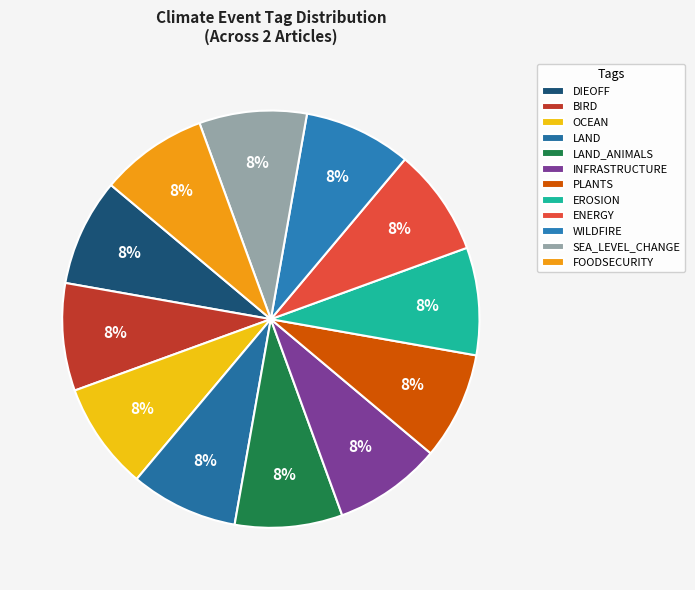

What is the largest slice in the pie chart?

OCEAN